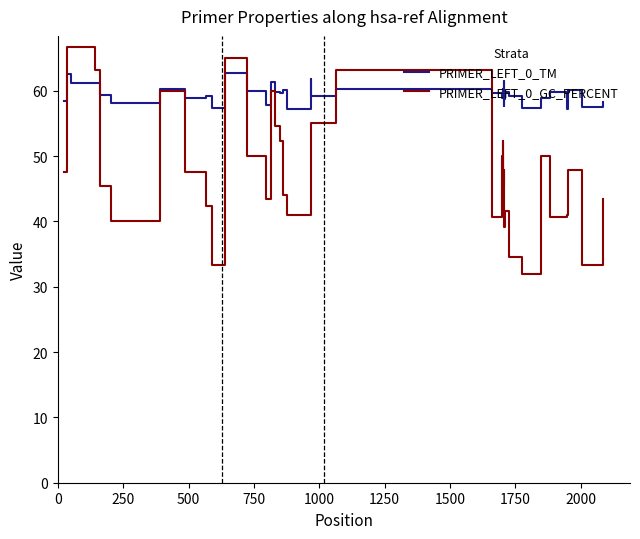

True or false: PRIMER_LEFT_0_TM and PRIMER_LEFT_0_GC_PERCENT cross at least once.

True